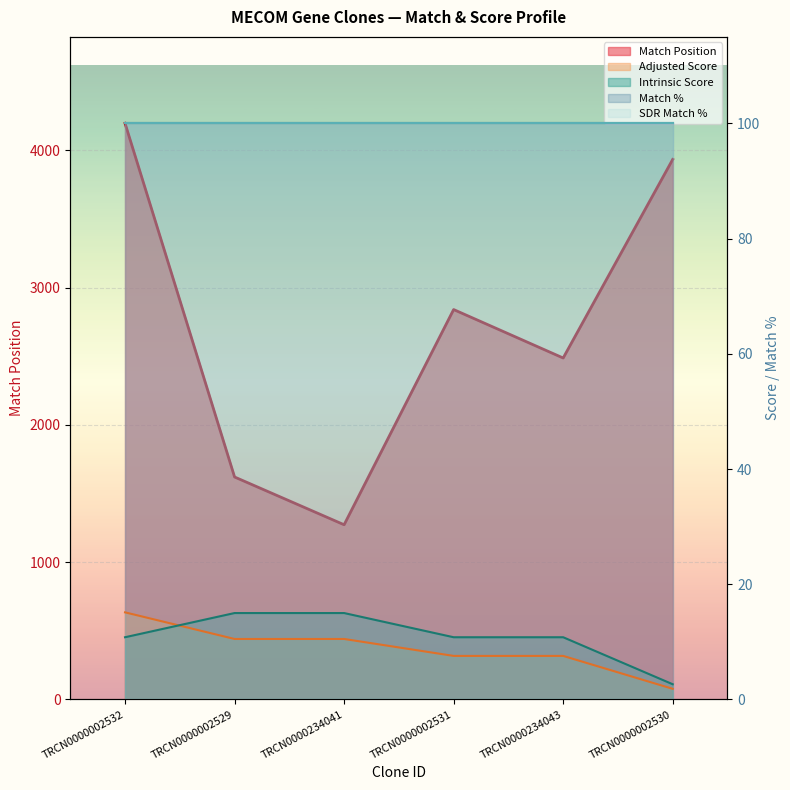

What is the value of the Adjusted Score point at the 3rd from the left?

10.5